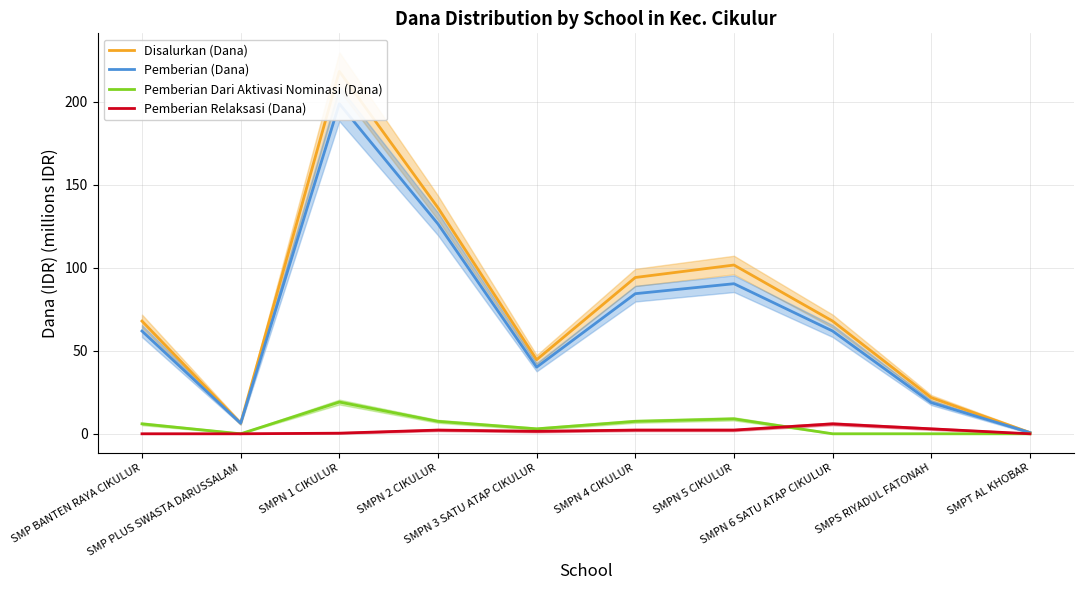

The value of Pemberian Relaksasi (Dana) at SMPS RIYADUL FATONAH is 1.0. True or false?

False